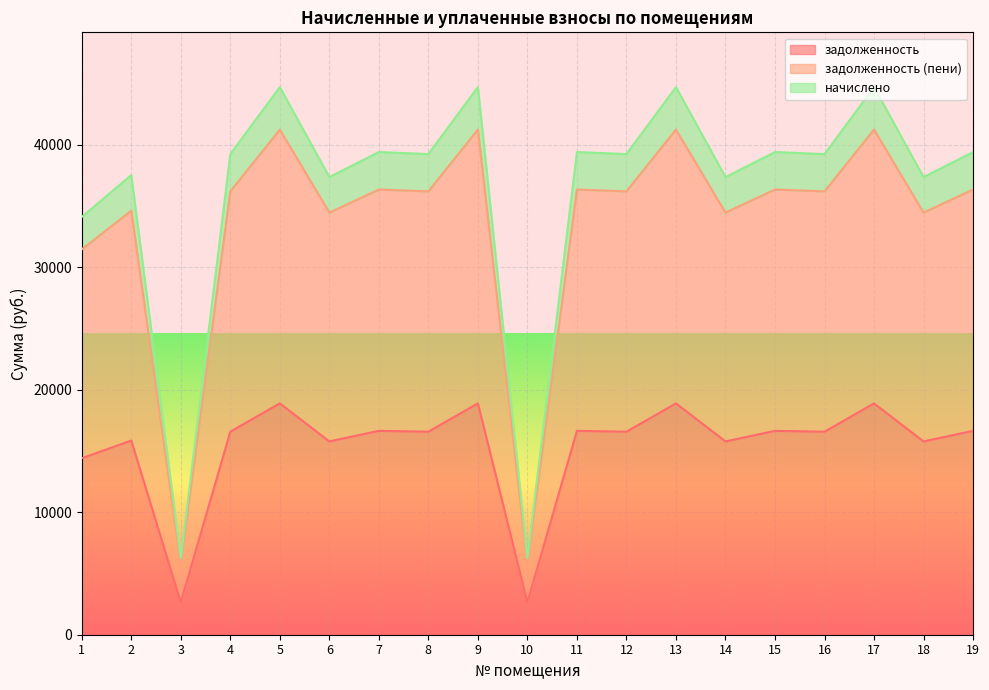

In задолженность, how many points are higher than both neighbors (excluding endpoints)?

8